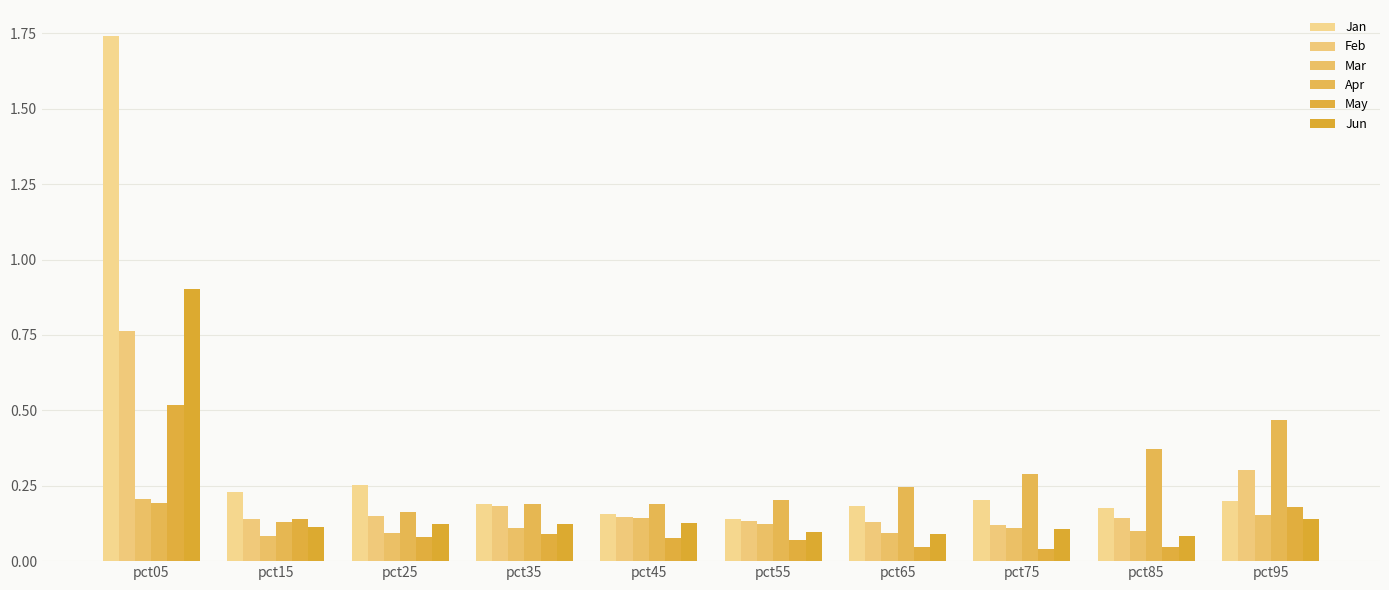

How many categories are shown in the chart?

10